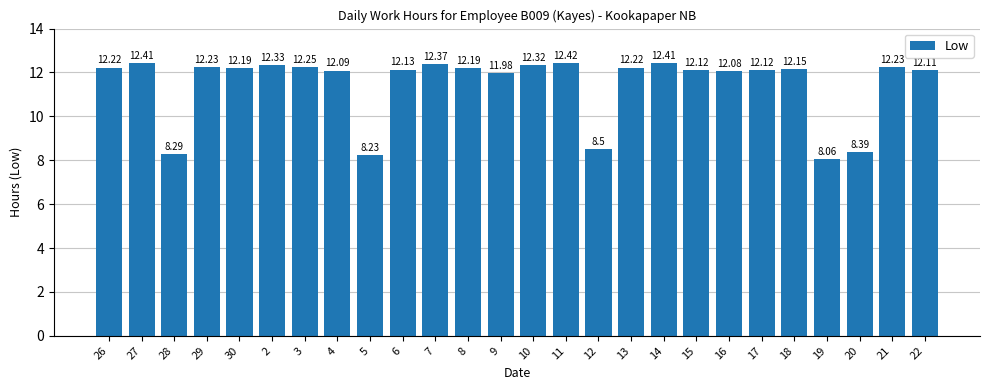

What is the difference between the maximum and second lowest values?

4.2